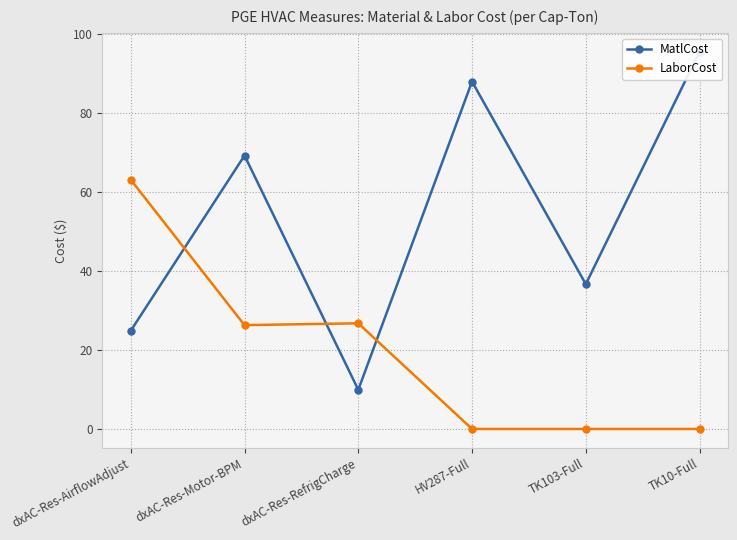

Between TK103-Full and TK10-Full, which series saw the biggest shift?

MatlCost